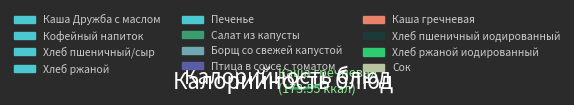

Rank the categories by value from lowest to highest.

Хлеб ржаной, Хлеб ржаной иодированный, Салат из капусты, Кофейный напиток, Хлеб пшеничный иодированный, Борщ со свежей капустой, Сок, Хлеб пшеничный/сыр, Каша гречневая, Печенье, Каша Дружба с маслом, Птица в соусе с томатом